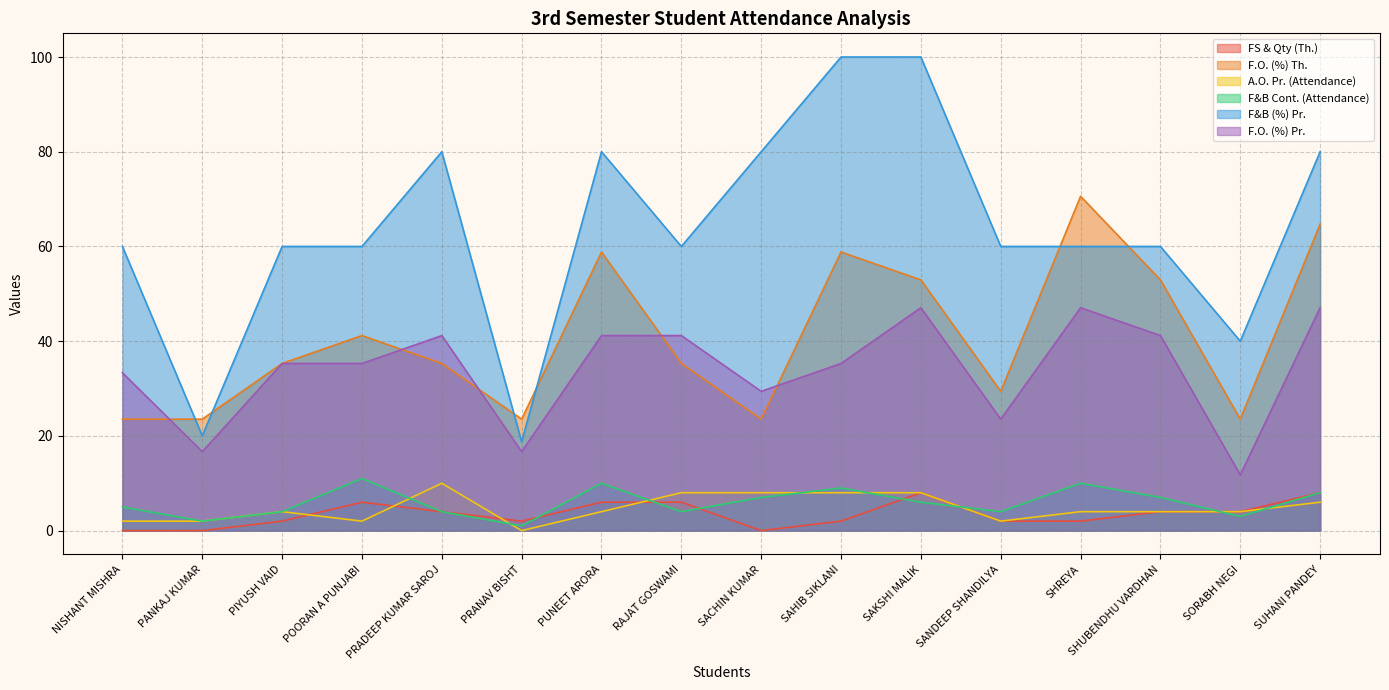

True or false: F&B Cont. (Attendance) has a value of 4.0 at SANDEEP SHANDILYA.

True